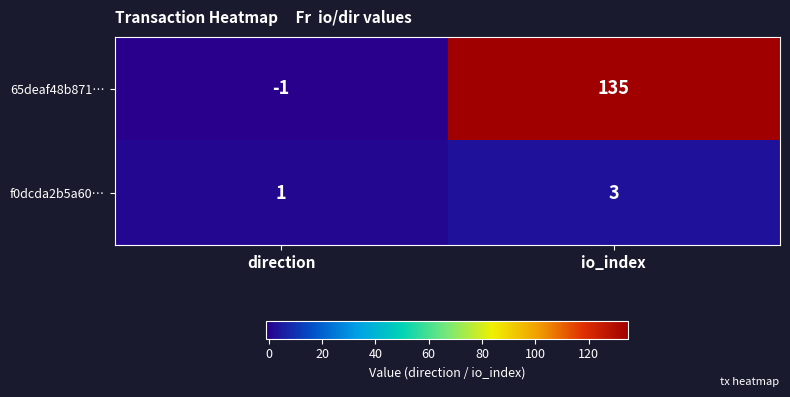

Reading left to right, transcribe all the data shown in this chart.

65deaf48b871…: -1	135
f0dcda2b5a60…: 1	3